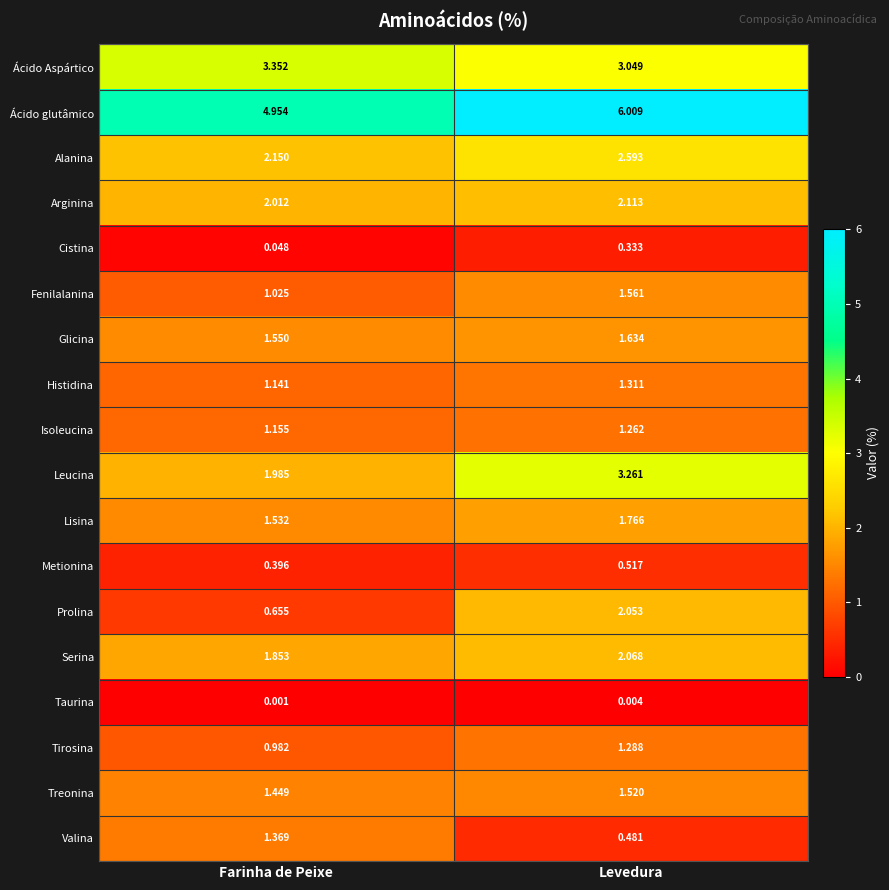

At which category is the sum across all series the highest?

Levedura